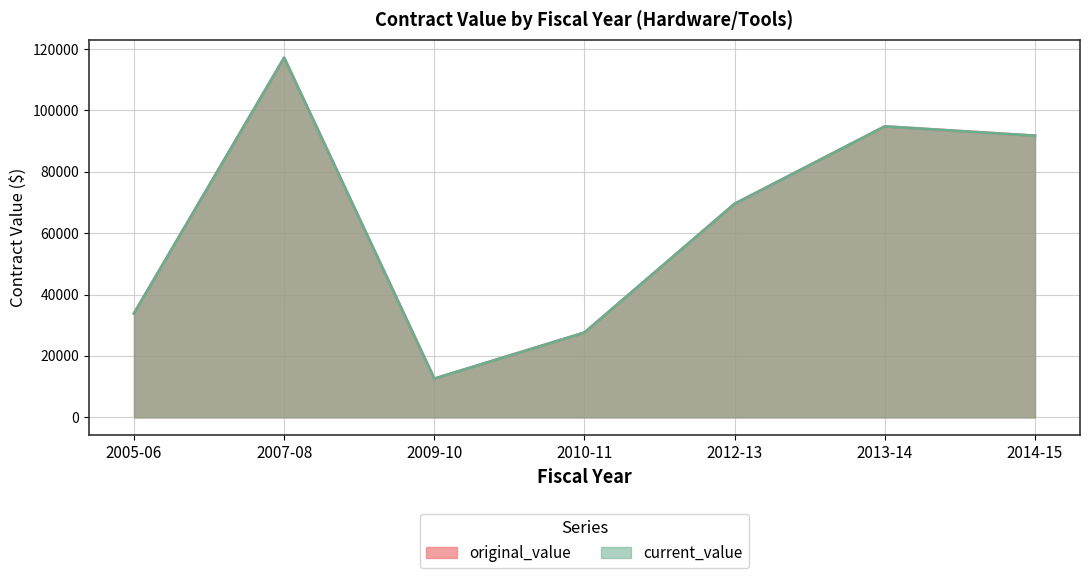

What is the difference between the current_value values at 13 and 11?

9866.6